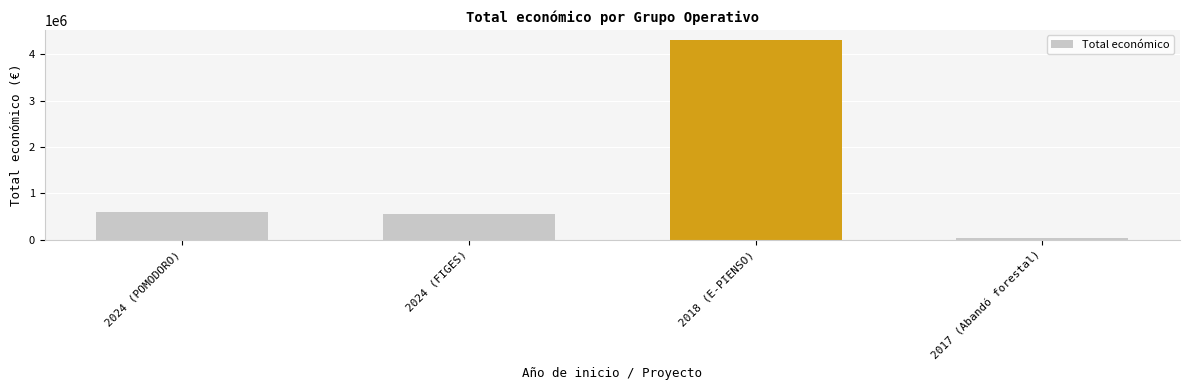

What is the difference between the values at 2018 (E-PIENSO) and 2024 (POMODORO)?

3716833